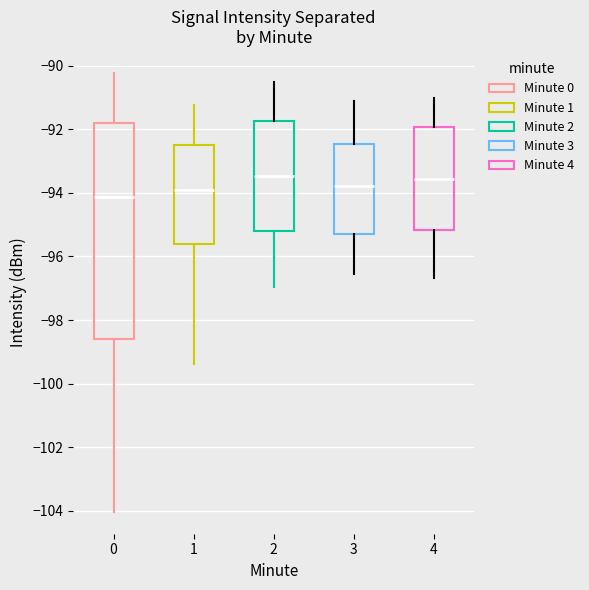

Reading left to right, transcribe this box plot: for each box, give where its median line is, the range the box spans, and where its two whiskers end, as read against the y-axis. The values are not printed on the chart, so give them approximately, as read against the axis.

0: median -94.2, box -98.6 to -91.8, whiskers -104.0 to -90.2
1: median -94.0, box -95.6 to -92.6, whiskers -99.4 to -91.2
2: median -93.4, box -95.2 to -91.8, whiskers -97.0 to -90.6
3: median -93.8, box -95.2 to -92.4, whiskers -96.6 to -91.2
4: median -93.6, box -95.2 to -92.0, whiskers -96.6 to -91.0